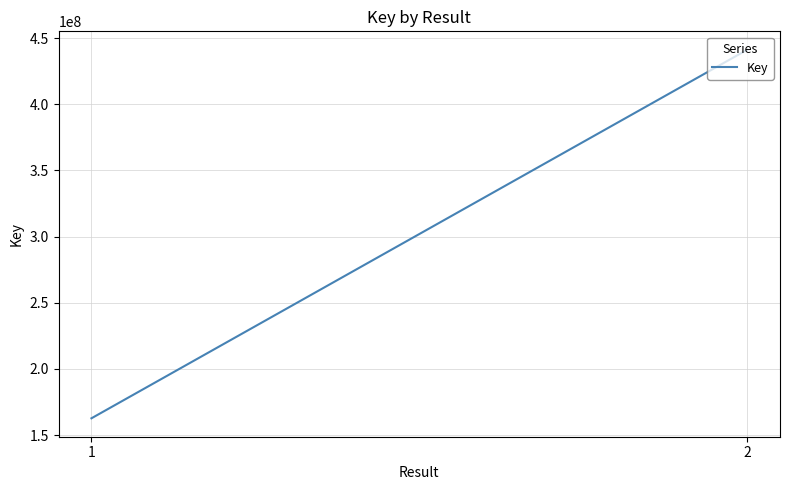

True or false: the data shows 441131901 at 2.

True